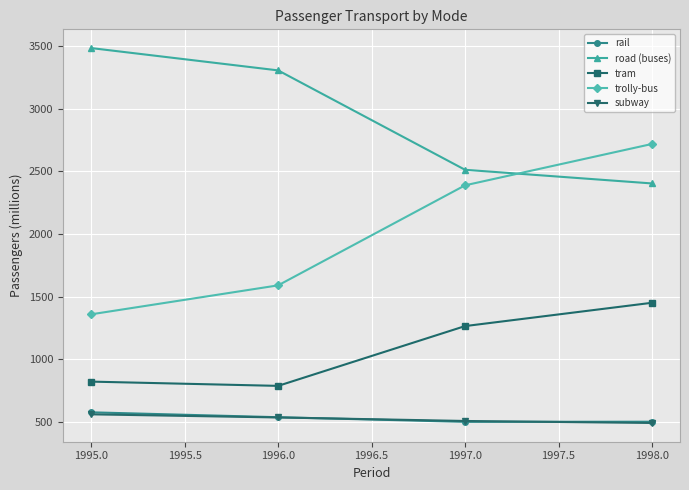

At which label is tram closest to 1119?

1997.0